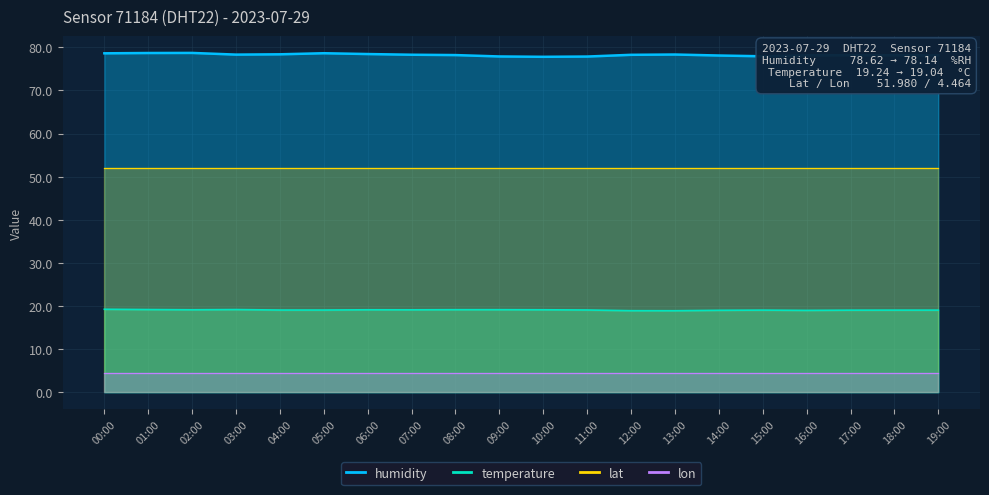

At which label does humidity first exceed 78?

00:00